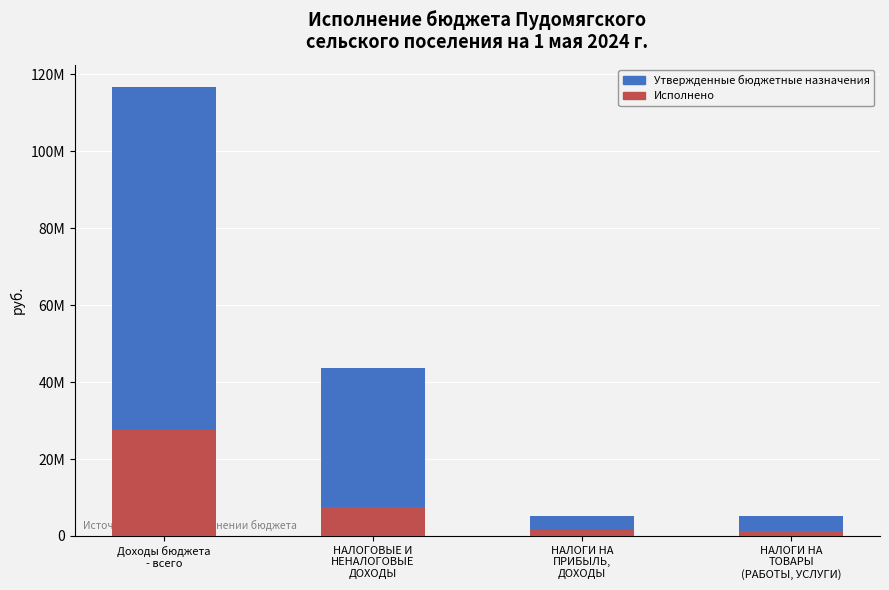

What is the average value of the Исполнено series?

9442639.3